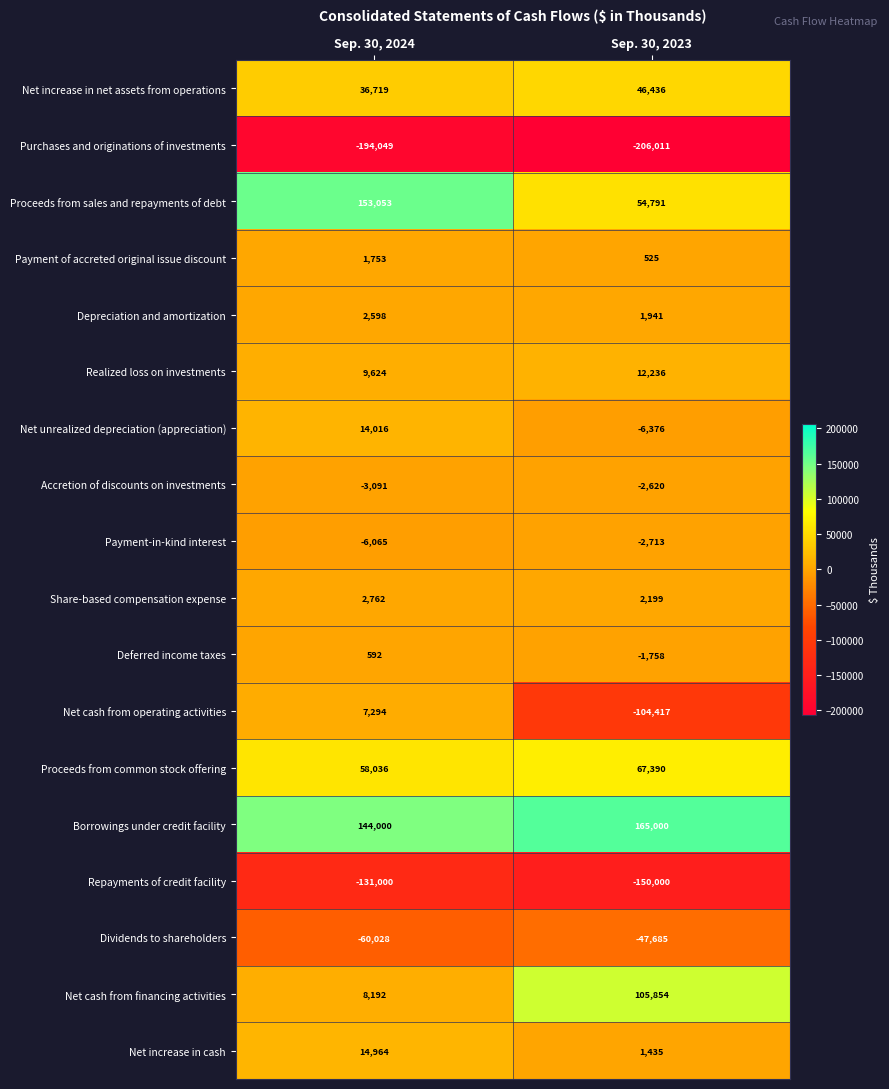

Which series has the largest range (max minus min)?

Net cash from operating activities